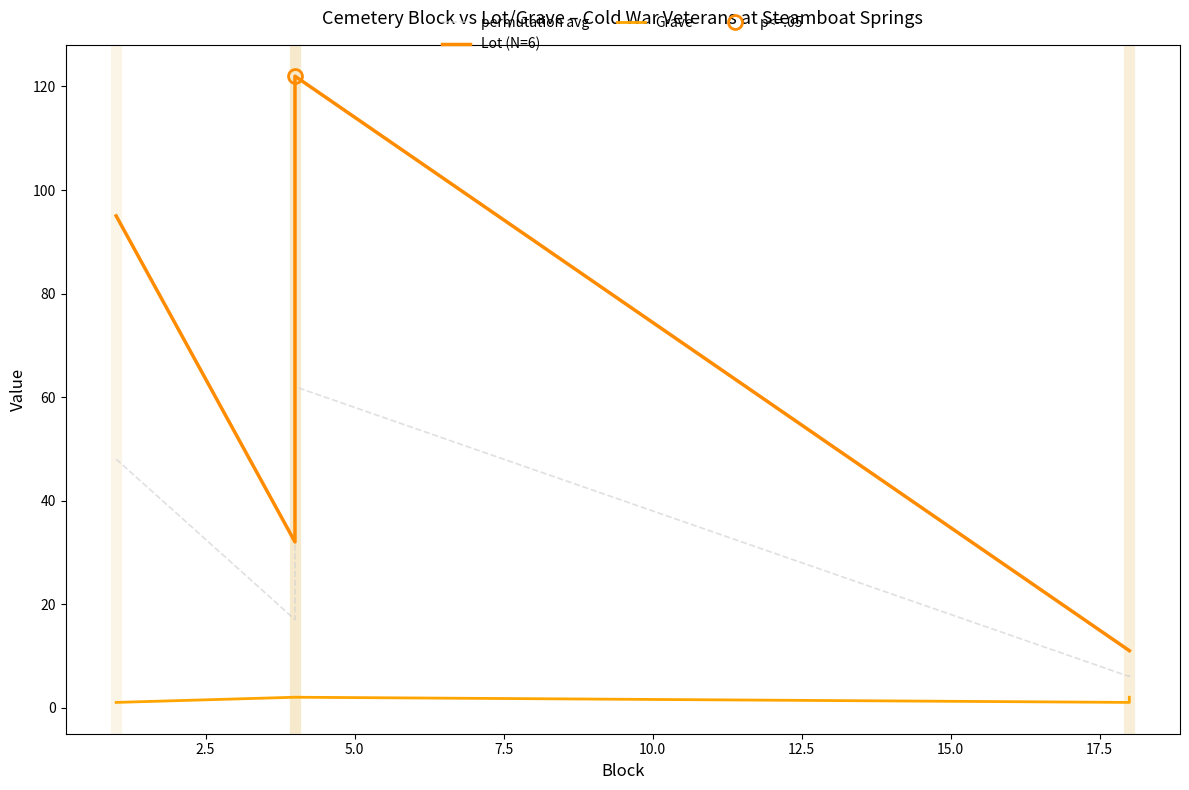

List the series in order of their peak value, highest first.

Lot (N=6), permutation avg, Grave